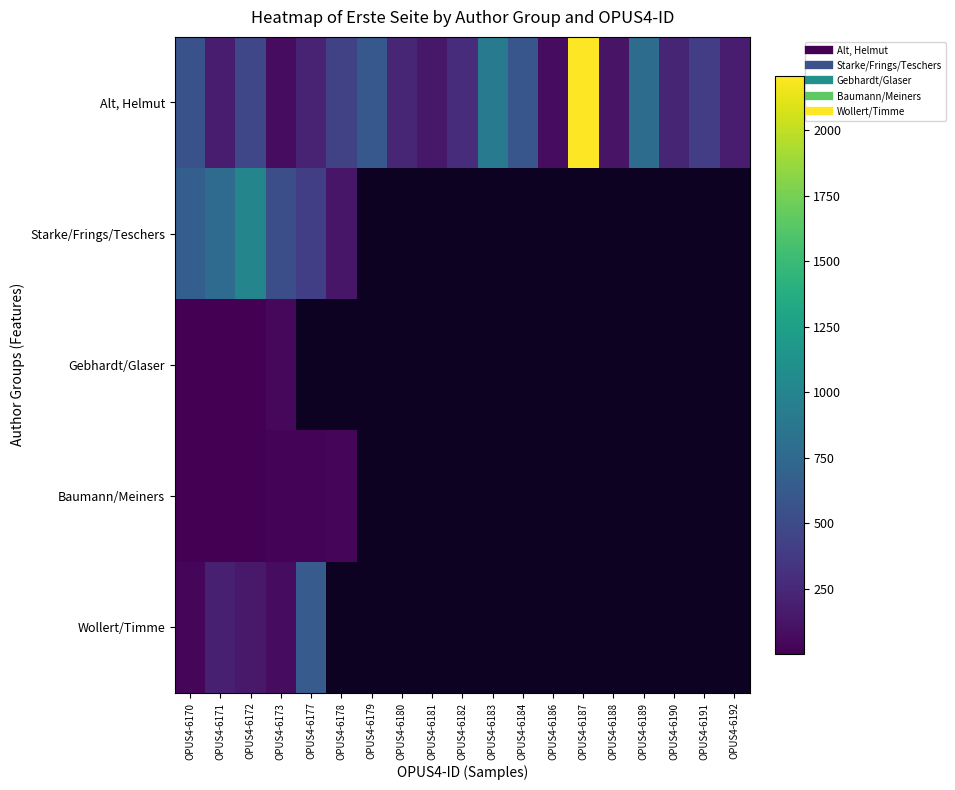

True or false: Baumann/Meiners has a value of 14.2 at OPUS4-6178.

False